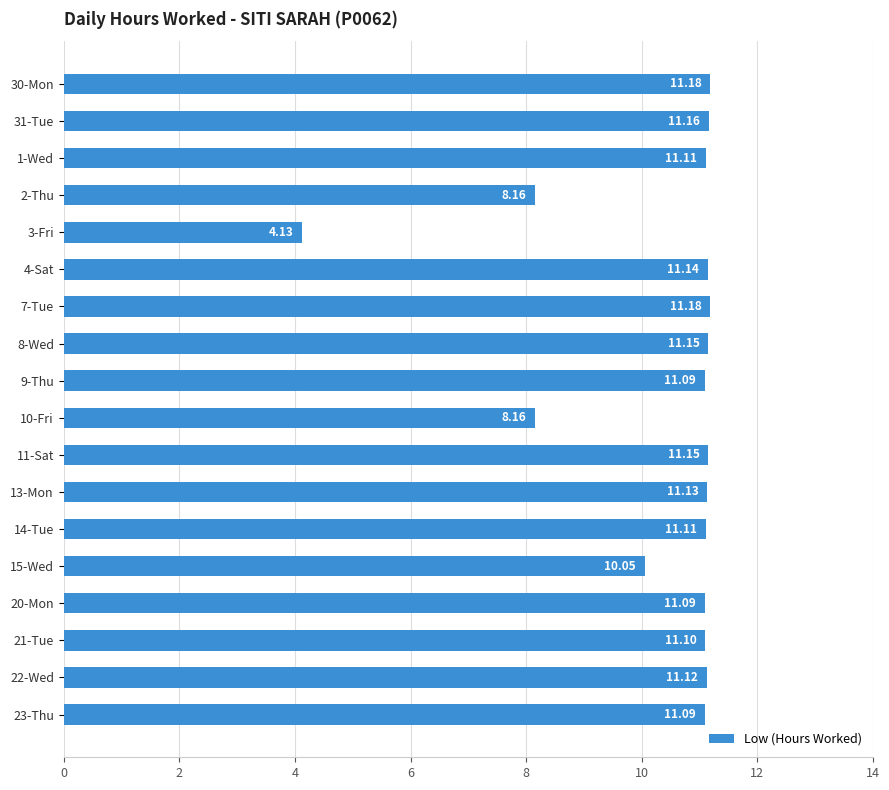

Between 14-Tue and 2-Thu, which is larger?

14-Tue